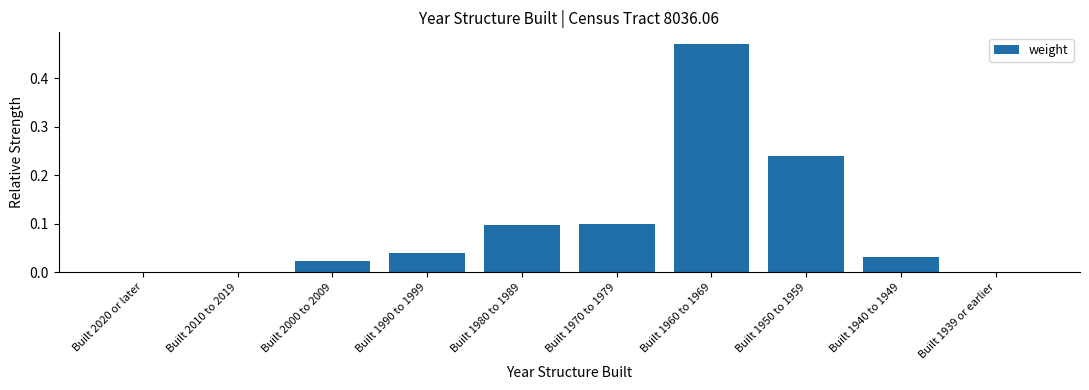

Between Built 2000 to 2009 and Built 1980 to 1989, which is larger?

Built 1980 to 1989